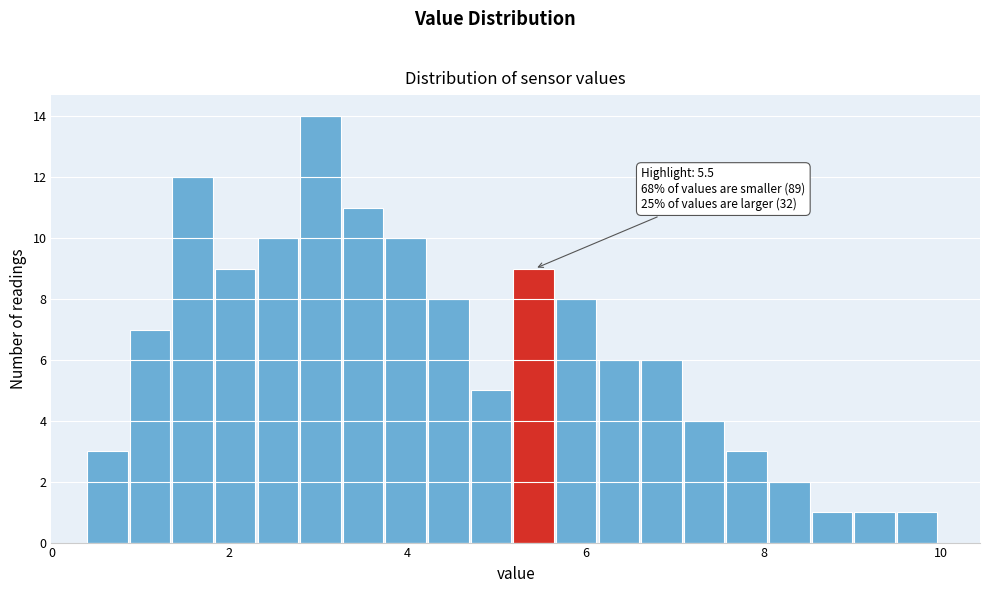

Read against the x-axis, roughly where is the centre of the tallest bar?

3.0